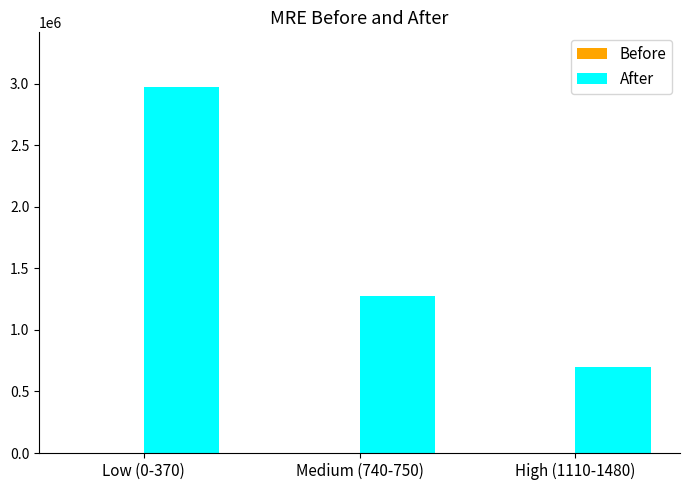

The value of After at Low (0-370) is 4245801. True or false?

False